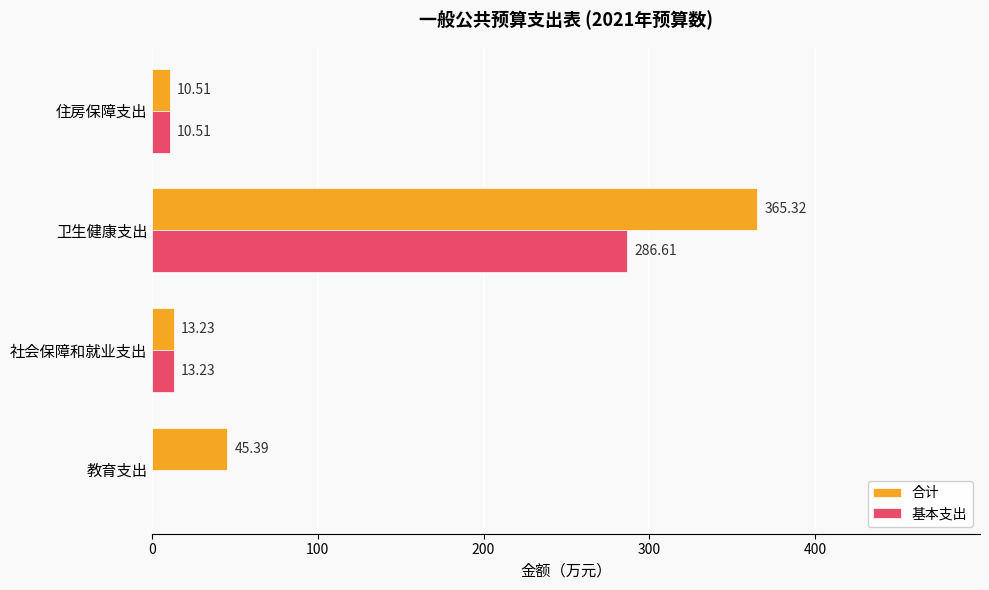

What is the sum of all 基本支出 values?

310.4